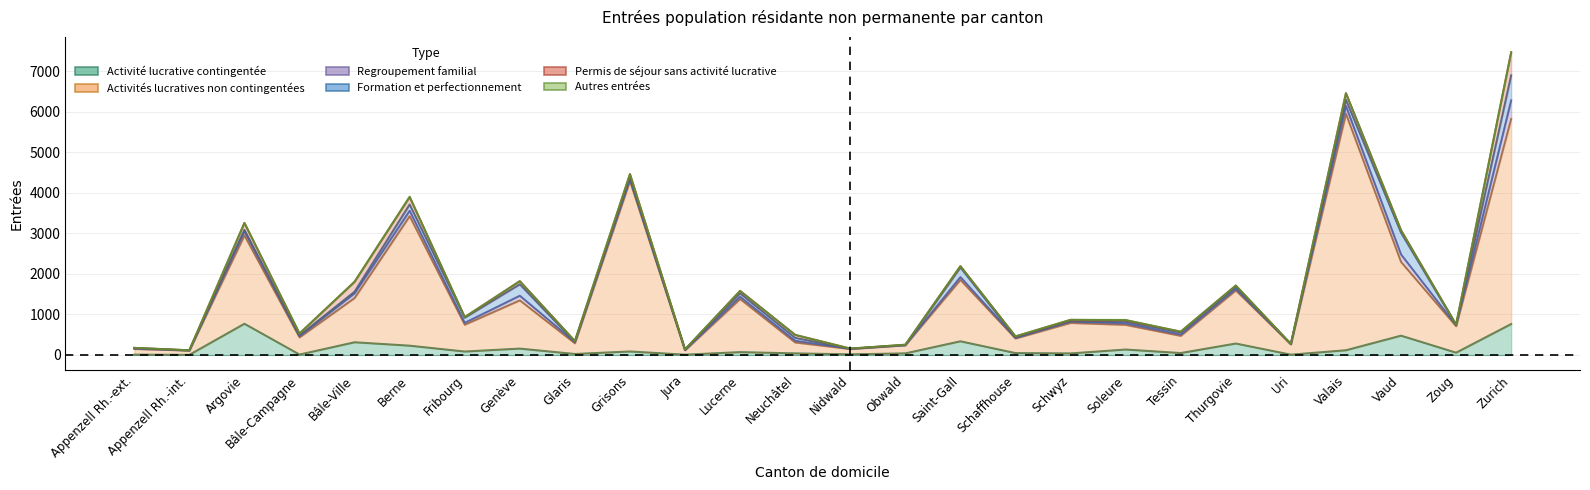

Is the value of Permis de séjour sans activité lucrative at Bâle-Campagne greater than the value of Formation et perfectionnement at Lucerne?

No